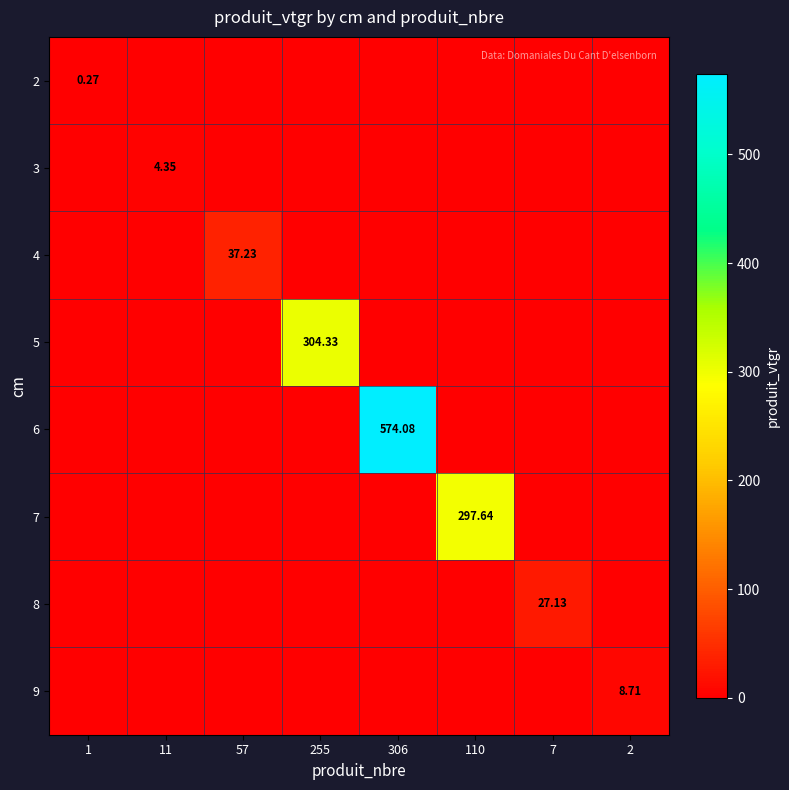

Which series has the widest spread of values?

6